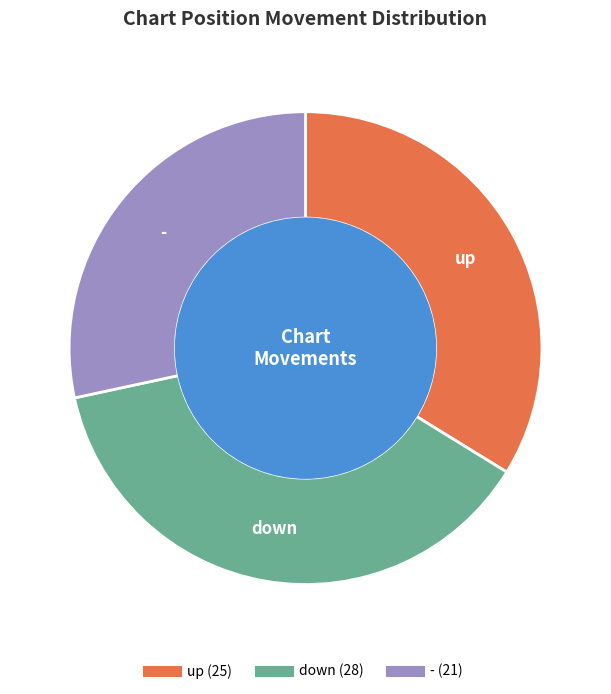

Approximately how many times larger is the value at down compared to up?

1.1